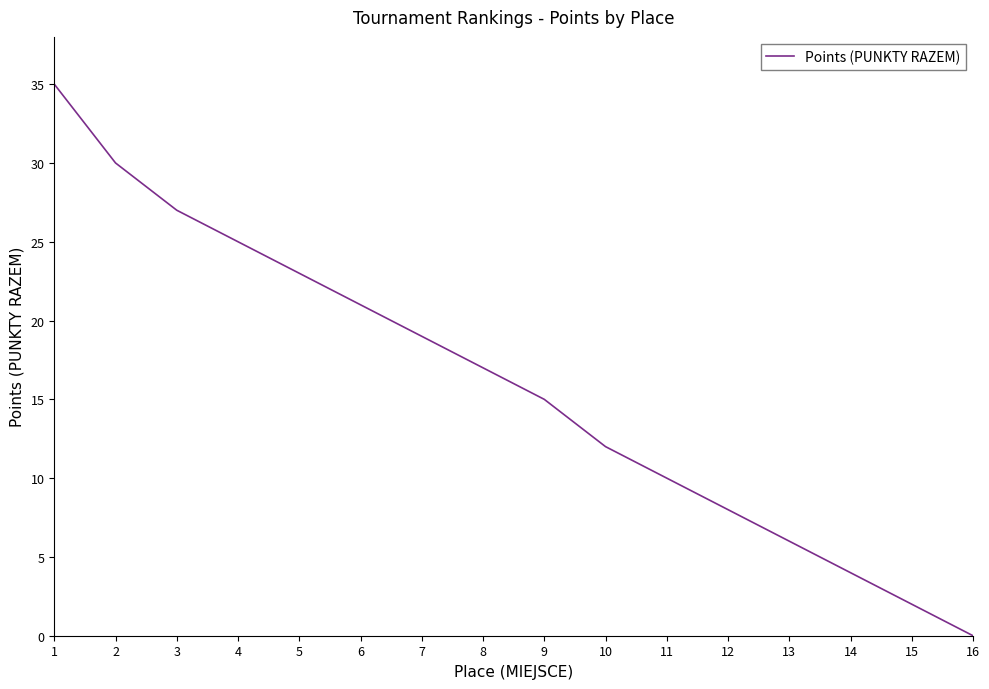

What is the sum of all values?

254